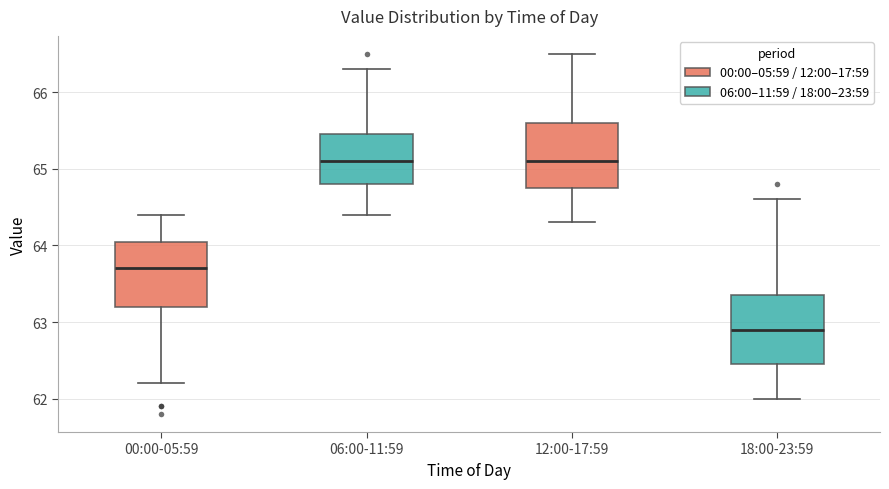

Where does the upper whisker of the box for 18:00-23:59 end on the y-axis? The values are not printed on the chart, so give them approximately, as read against the axis.

64.6